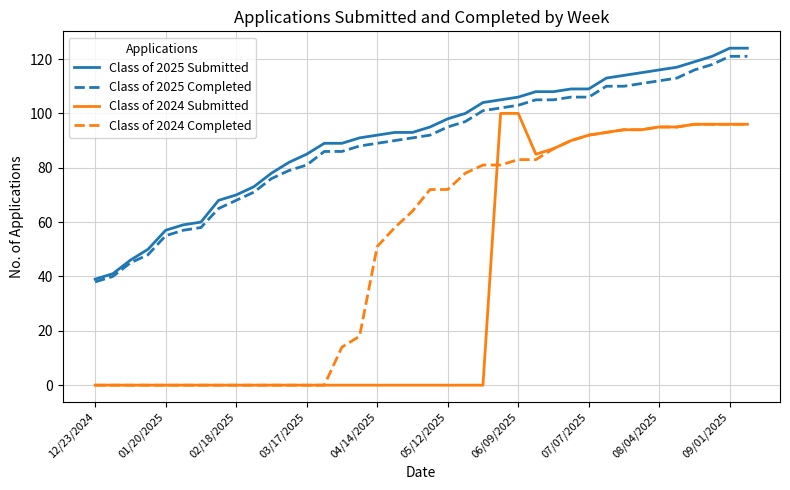

What is the highest value of the Class of 2025 Completed series?

121